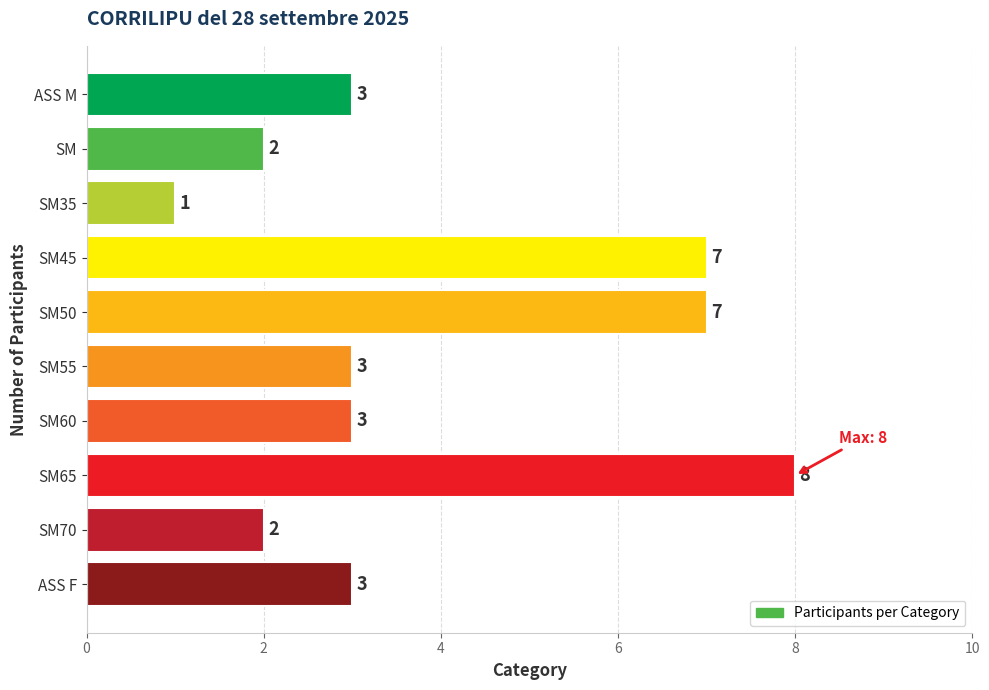

At which category does the chart reach its peak across all series?

SM65